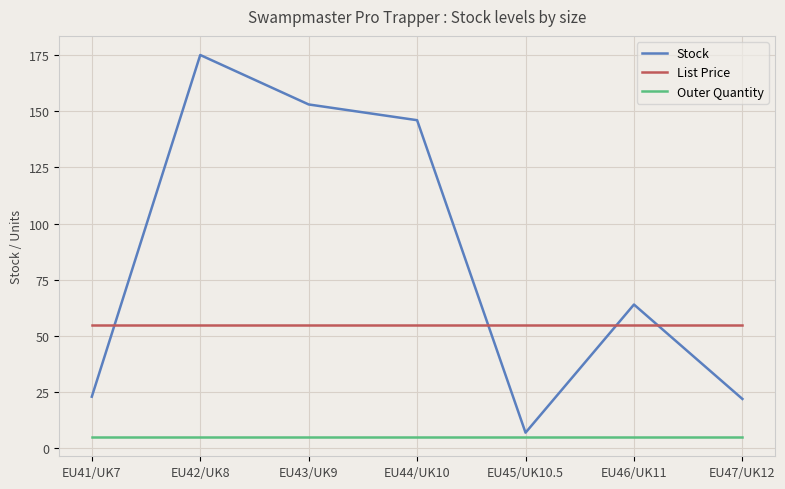

What is the total value across all series at EU47/UK12?

82.0